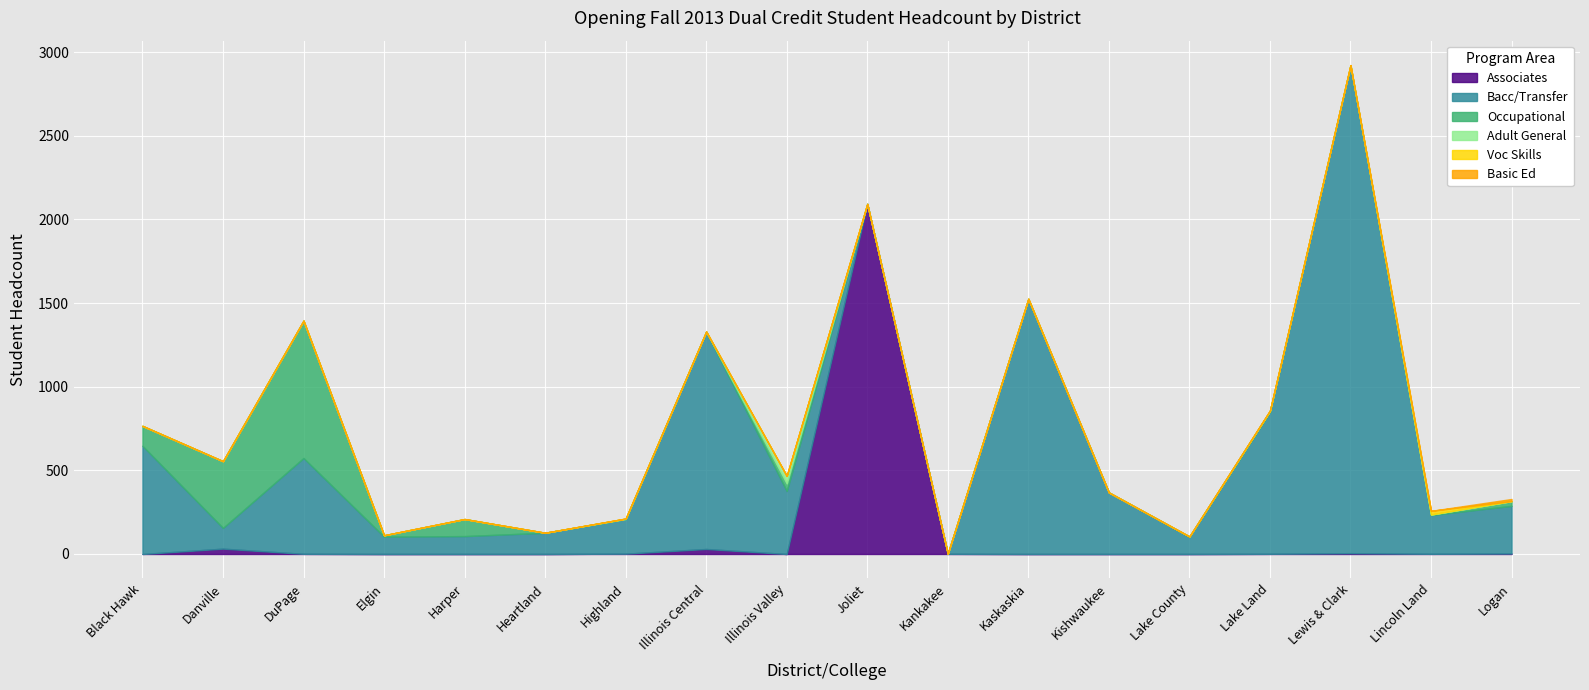

True or false: Adult General and Occupational intersect in this chart.

True